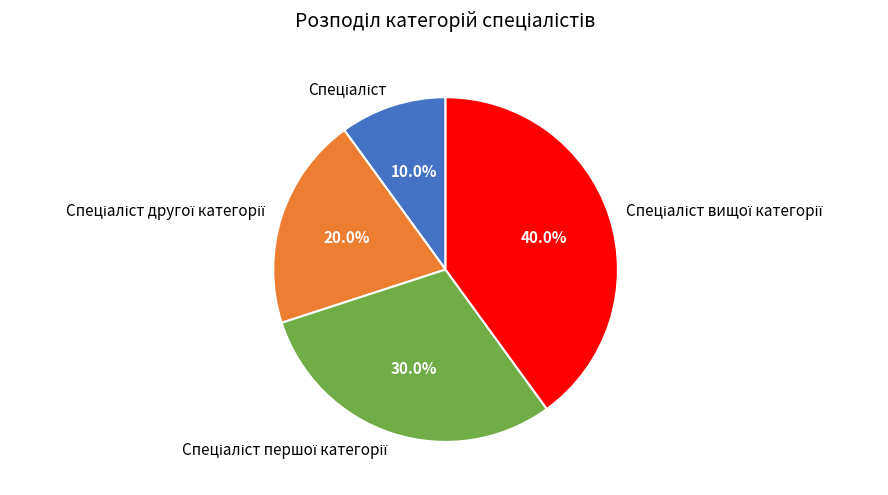

Is there a majority slice in this chart?

No